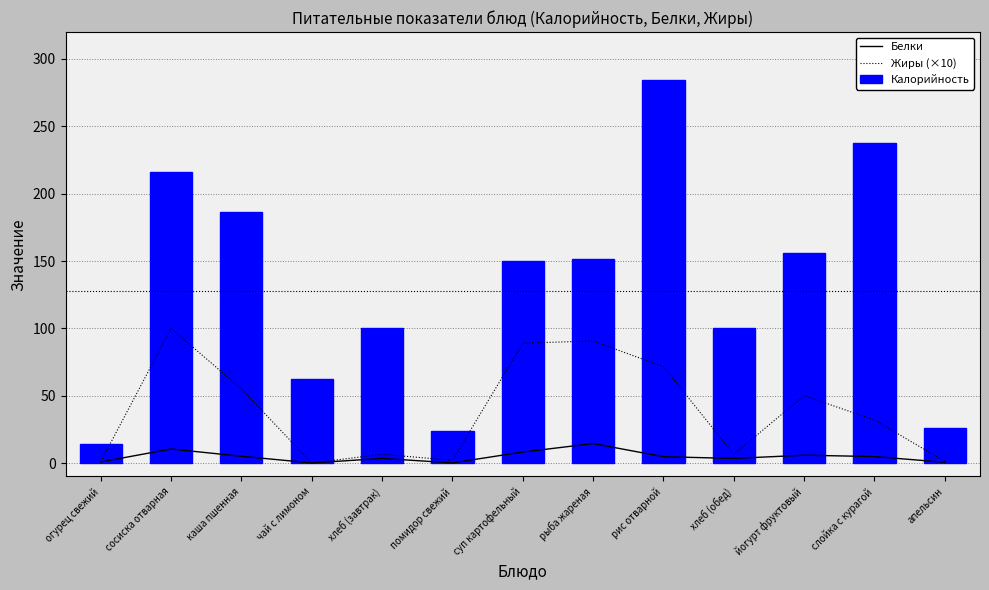

What are all the series names shown in the legend?

Белки, Жиры (×10), Калорийность